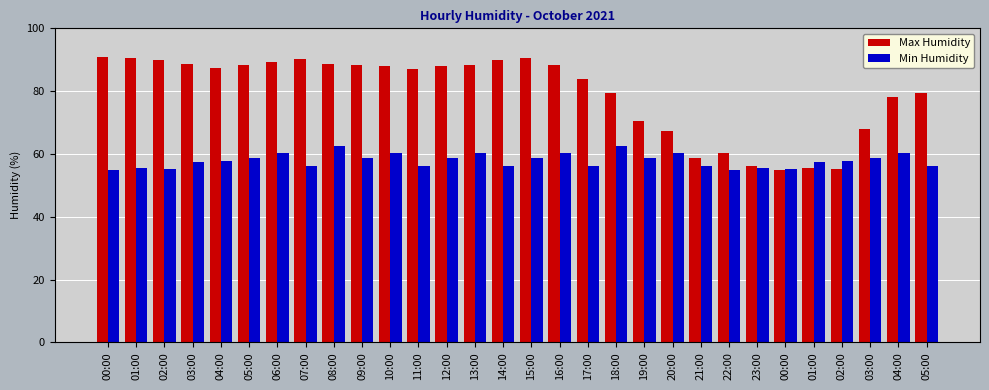

What is the difference between the maximum and minimum values in the Min Humidity series?

7.7